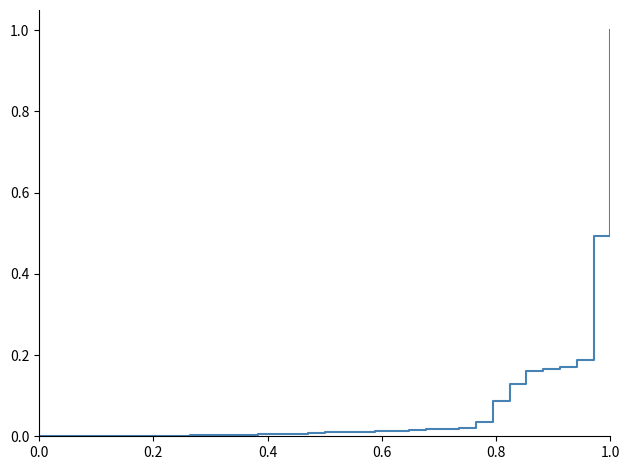

What is the greatest value displayed?

1.0